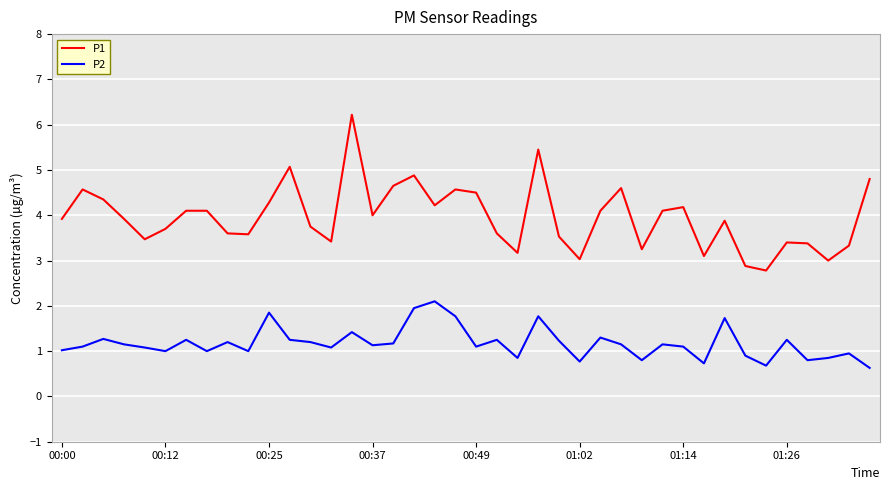

True or false: P1 and P2 intersect in this chart.

False